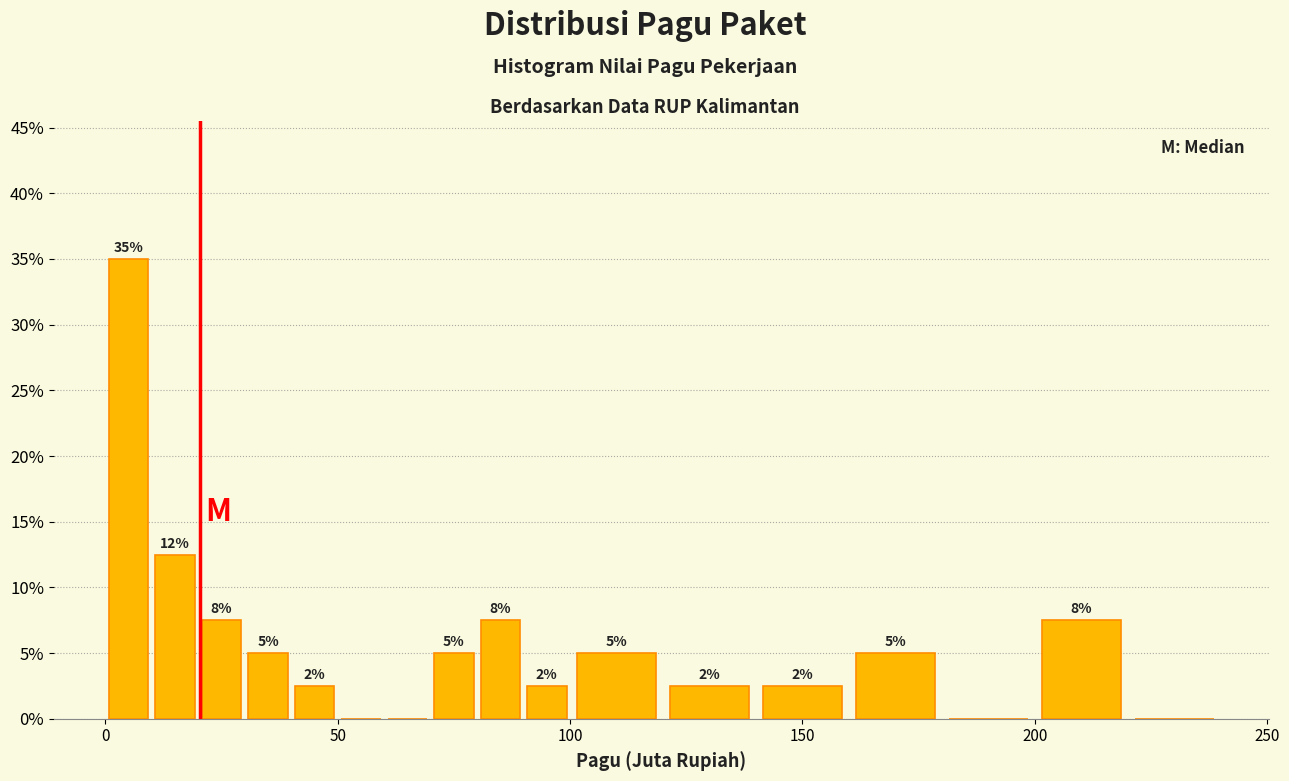

Around what value on the x-axis is the tallest bar? Give the approximate position of its centre, as read against the axis.

5